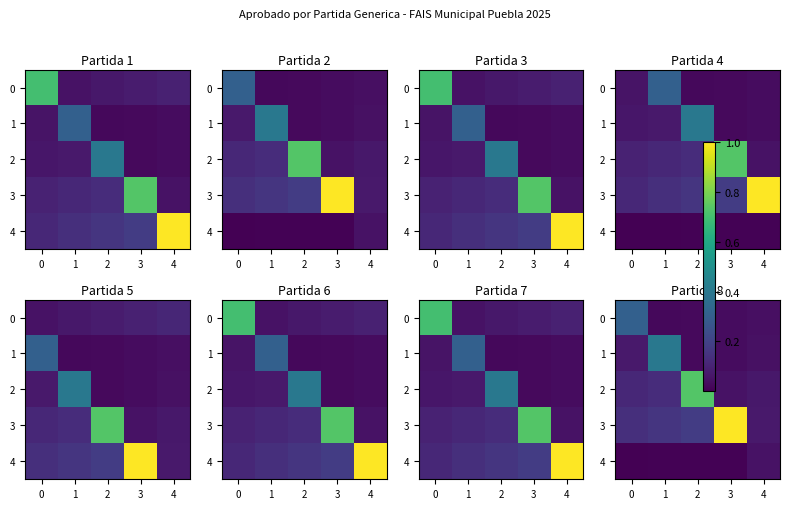

Which series has the largest total across all categories?

3